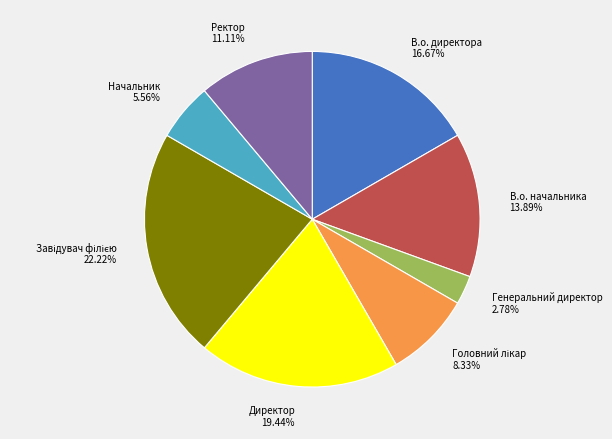

What percentage do Начальник and В.о. начальника together represent?

19.4%